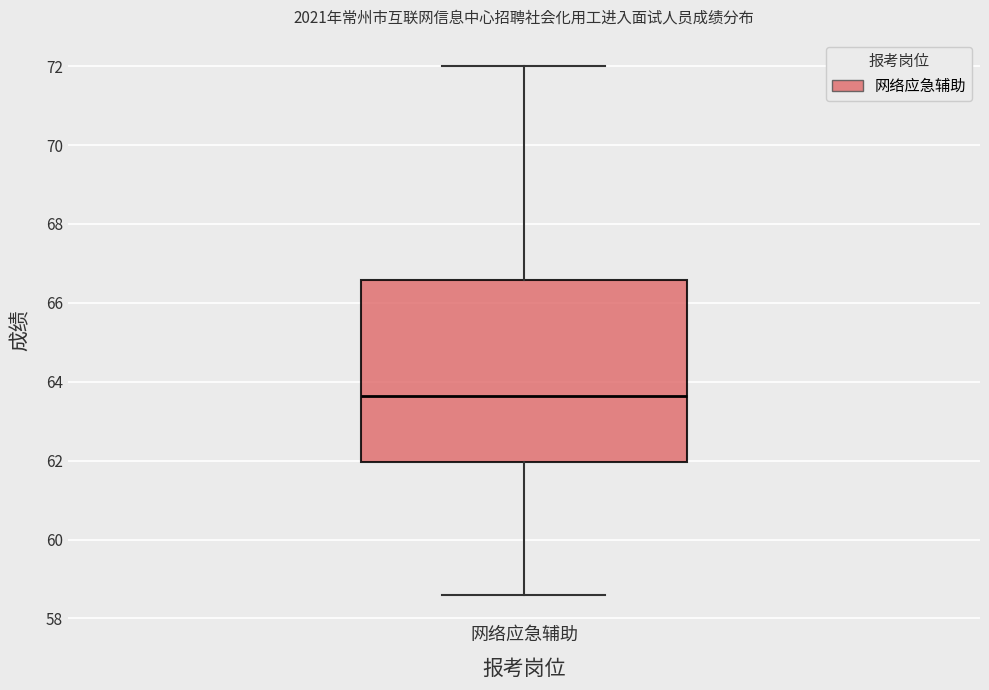

Read this box plot against the y-axis: the position of the median line, the range covered by the box, and the ends of both whiskers. The values are not printed on the chart, so give them approximately, as read against the axis.

median 63.6, box 62.0 to 66.6, whiskers 58.6 to 72.0